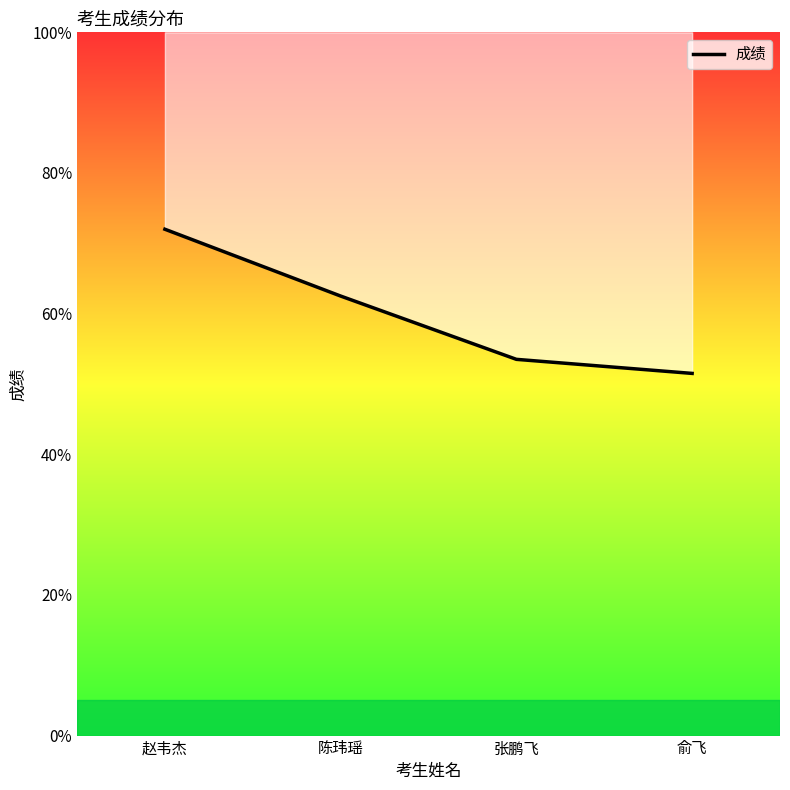

Reading left to right, list all the values displayed in this chart.

72.0	62.5	53.5	51.5